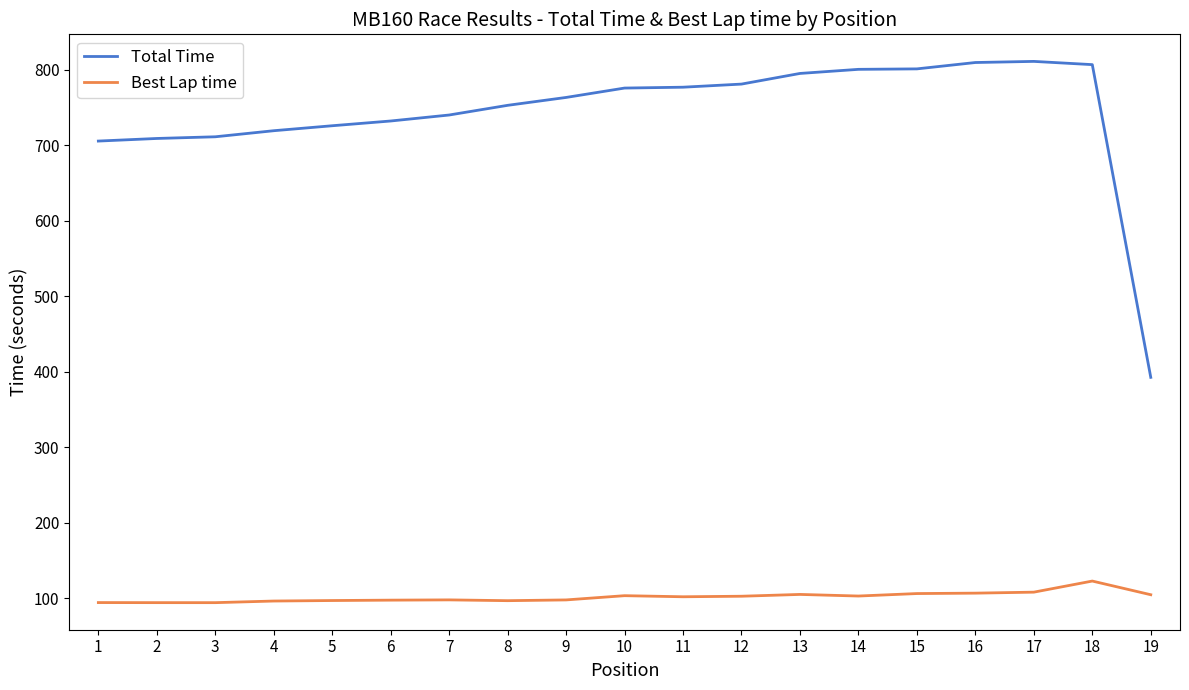

Rank the series at 3 from lowest to highest value.

Best Lap time, Total Time